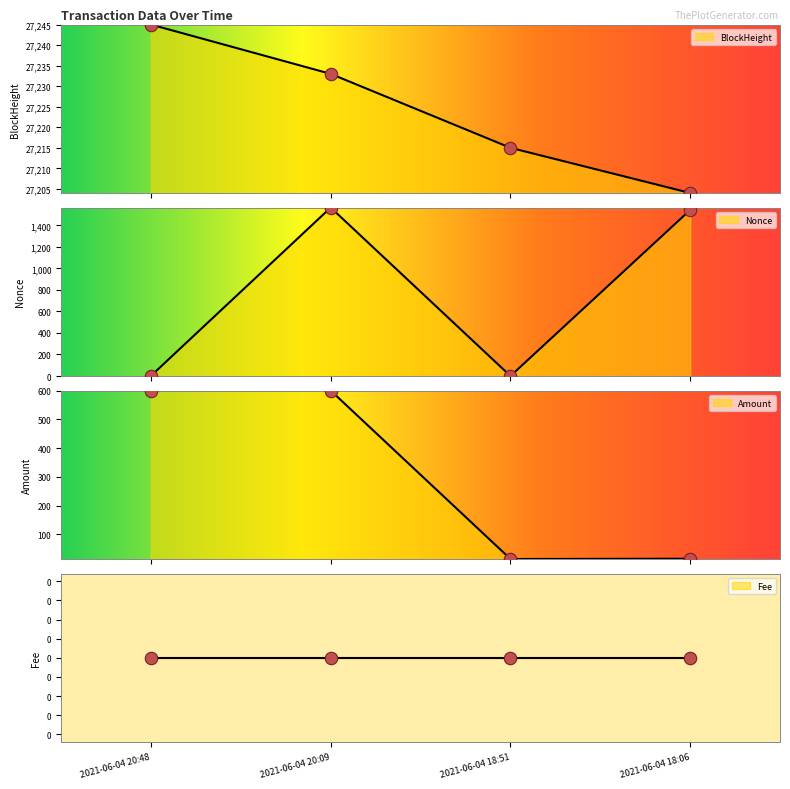

Which series reaches the minimum Y coordinate?

Nonce